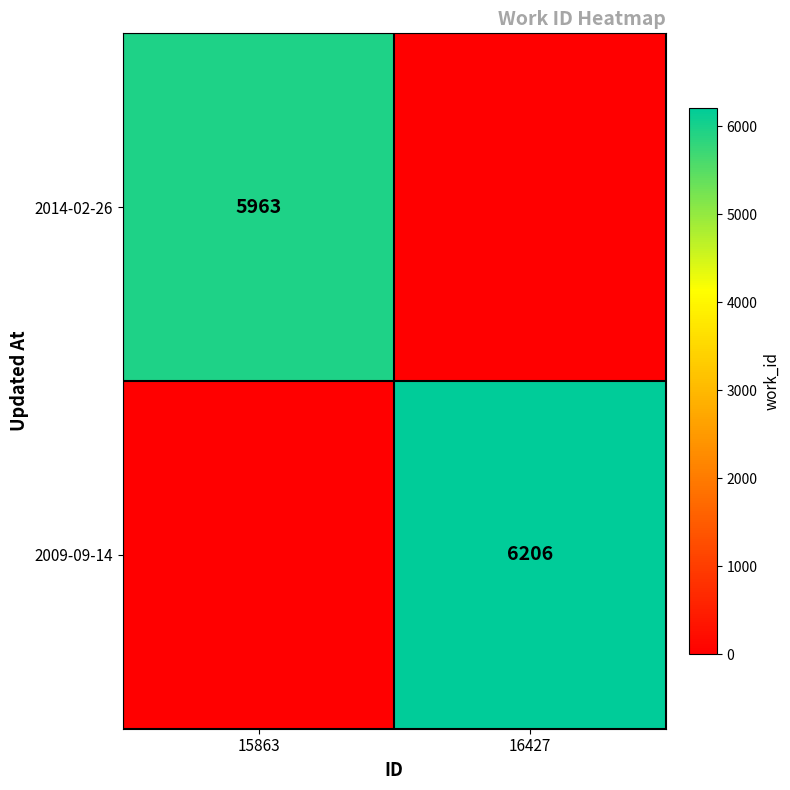

At how many categories does at least one series exceed 682?

2